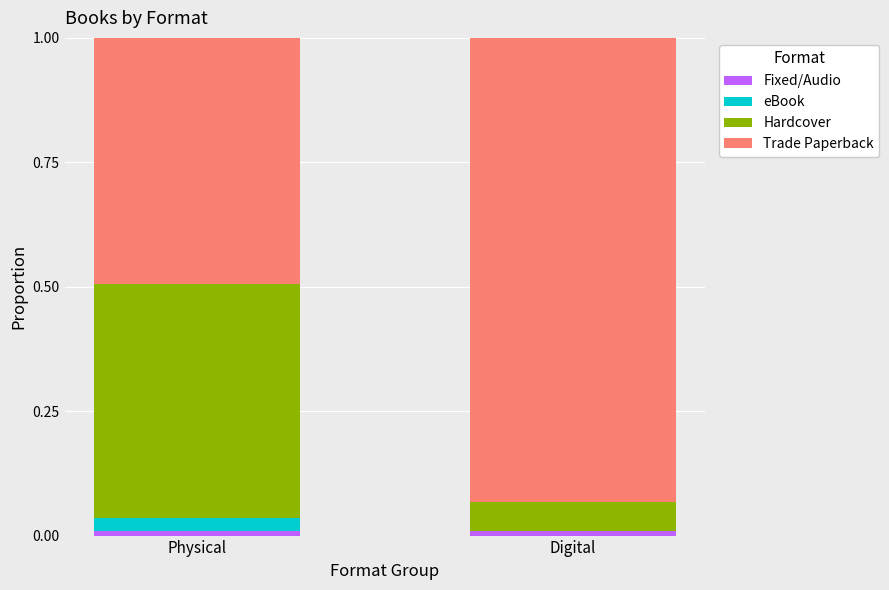

What is the total value across all series at Physical?

1.0